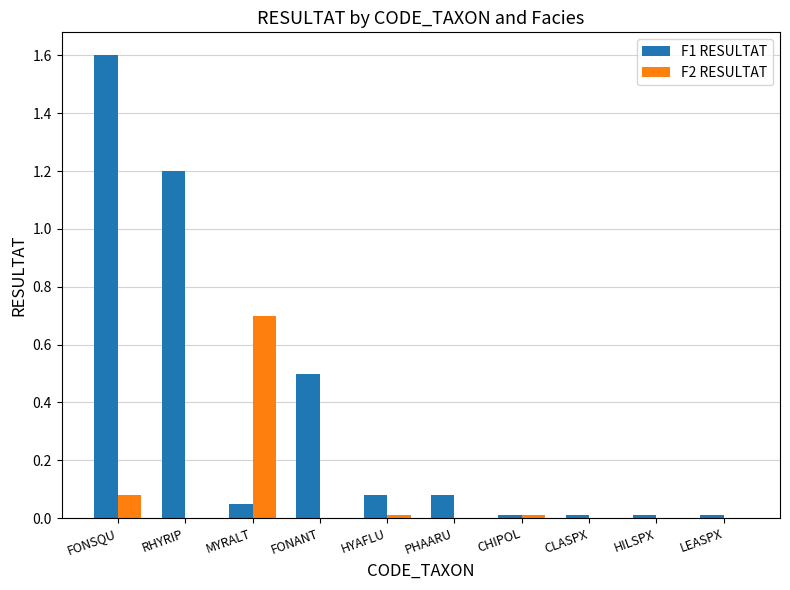

Is the value of F2 RESULTAT at MYRALT greater than the value of F1 RESULTAT at FONSQU?

No